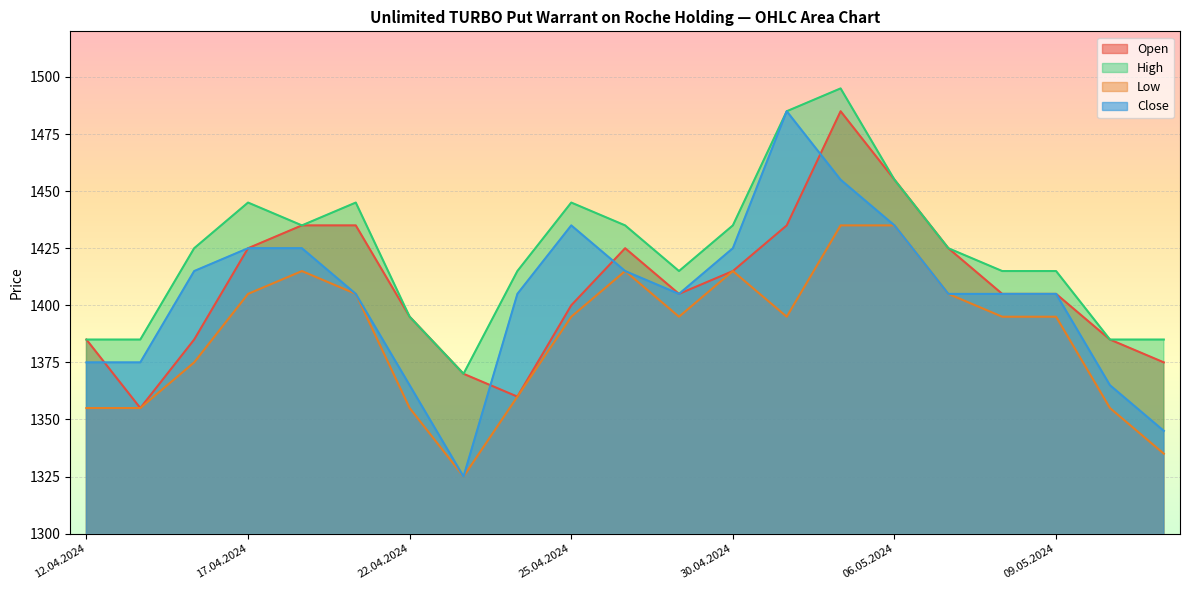

Reading left to right, extract all data points from this chart.

Open: 1385	1355	1385	1425	1435	1435	1395	1370	1360	1400	1425	1405	1415	1435	1485	1455	1425	1405	1405	1385	1375
High: 1385	1385	1425	1445	1435	1445	1395	1370	1415	1445	1435	1415	1435	1485	1495	1455	1425	1415	1415	1385	1385
Low: 1355	1355	1375	1405	1415	1405	1355	1325	1360	1395	1415	1395	1415	1395	1435	1435	1405	1395	1395	1355	1335
Close: 1375	1375	1415	1425	1425	1405	1365	1325	1405	1435	1415	1405	1425	1485	1455	1435	1405	1405	1405	1365	1345